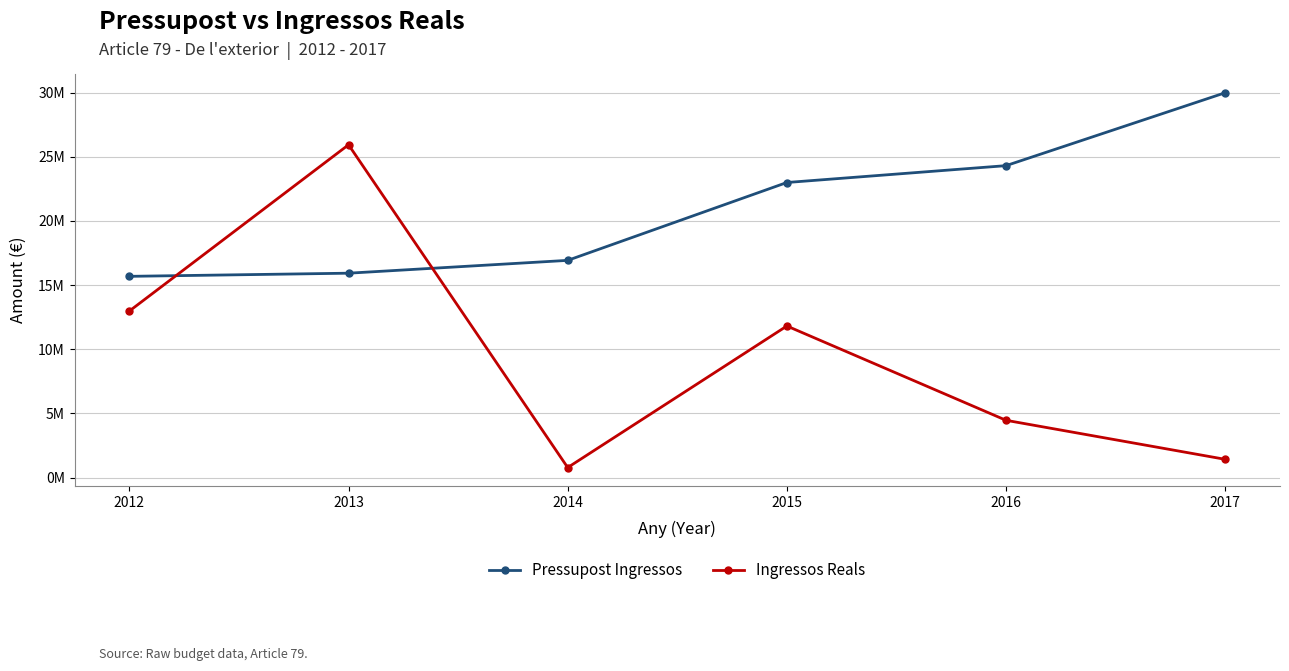

How many intersections are there between Pressupost Ingressos and Ingressos Reals?

2